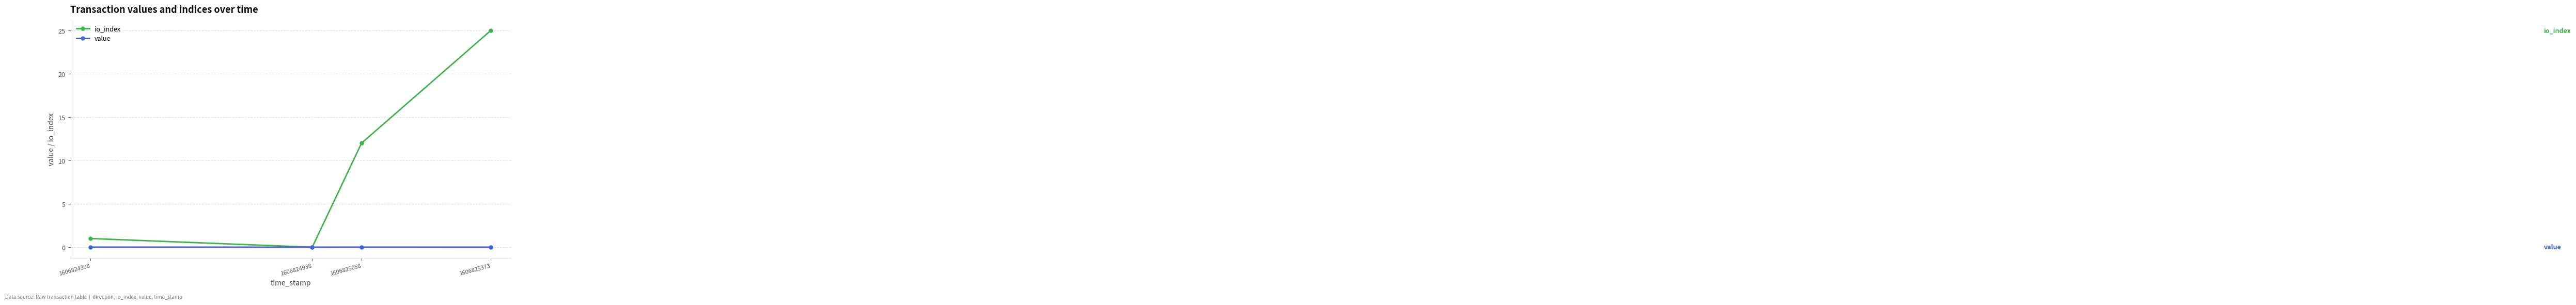

True or false: value has more than 1 points higher than both neighbors.

False